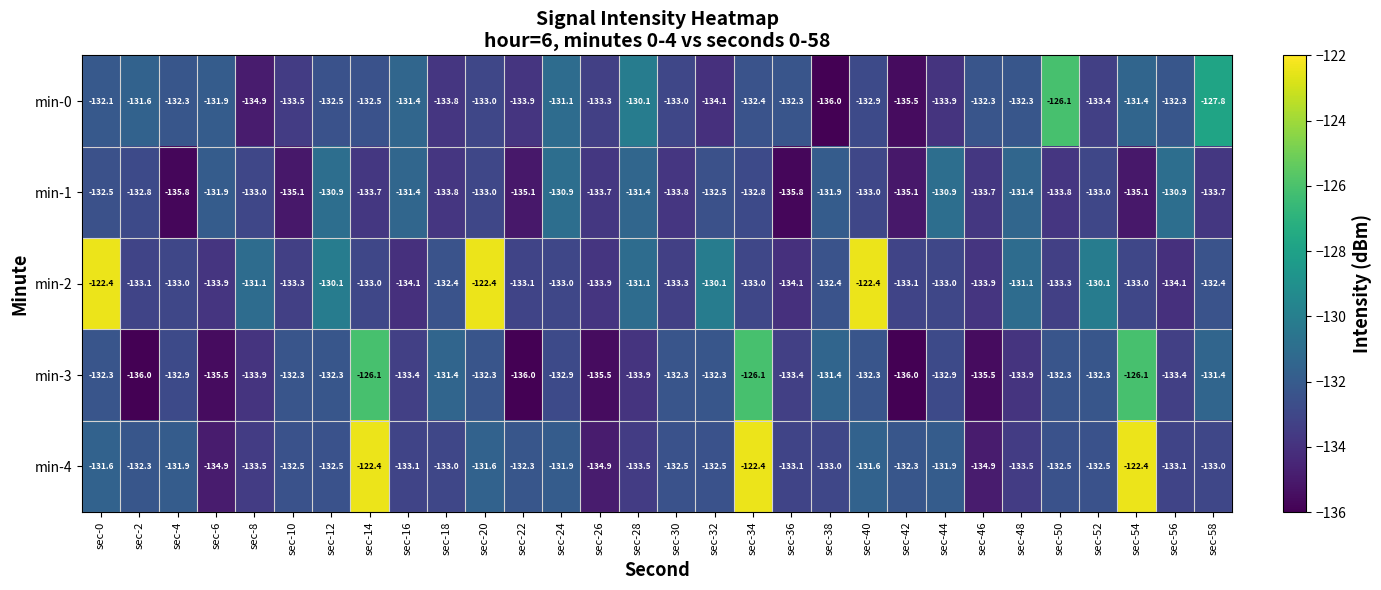

At sec-36, list the series in order from largest to smallest.

min-0, min-4, min-3, min-2, min-1